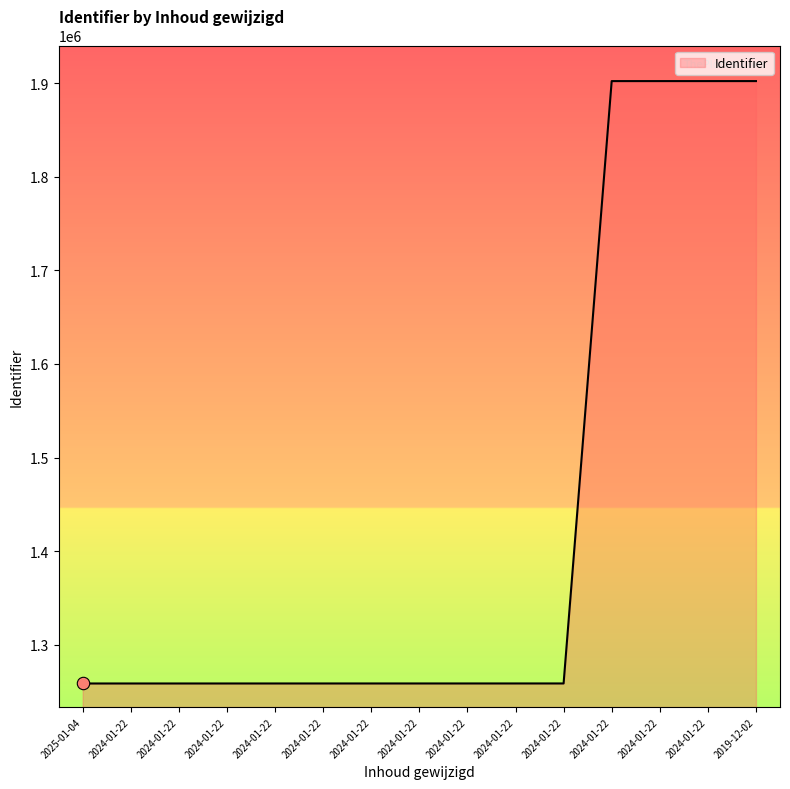

Between 2025-01-04 and 2024-01-22, which is larger?

2024-01-22